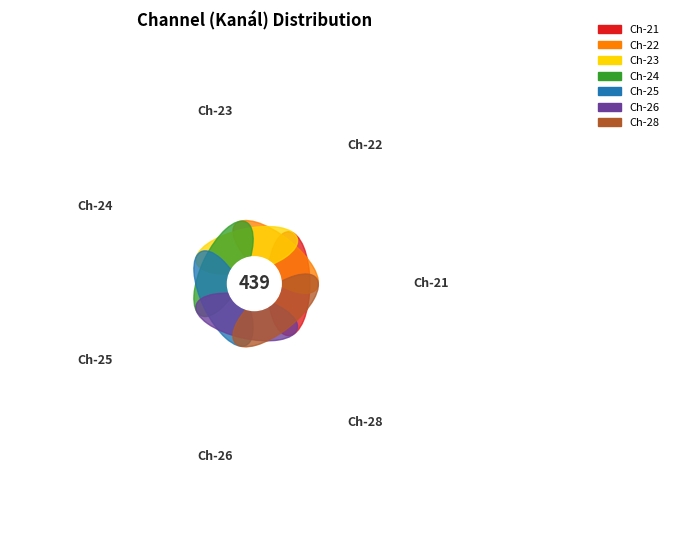

To the nearest percent, what is the difference between the largest and smallest slice percentages?

16%